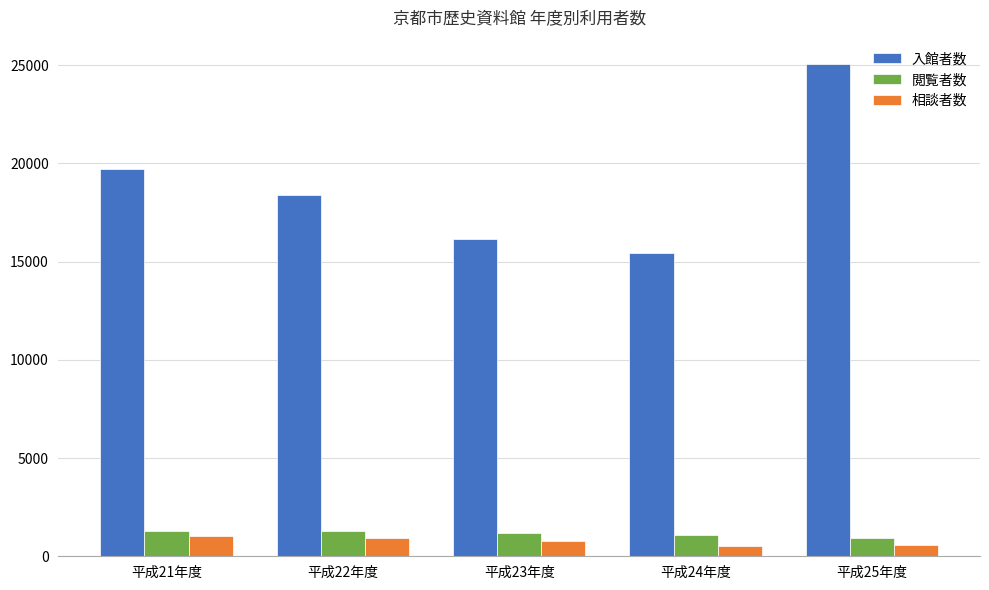

The 相談者数 series shows 787 at 平成23年度. True or false?

True